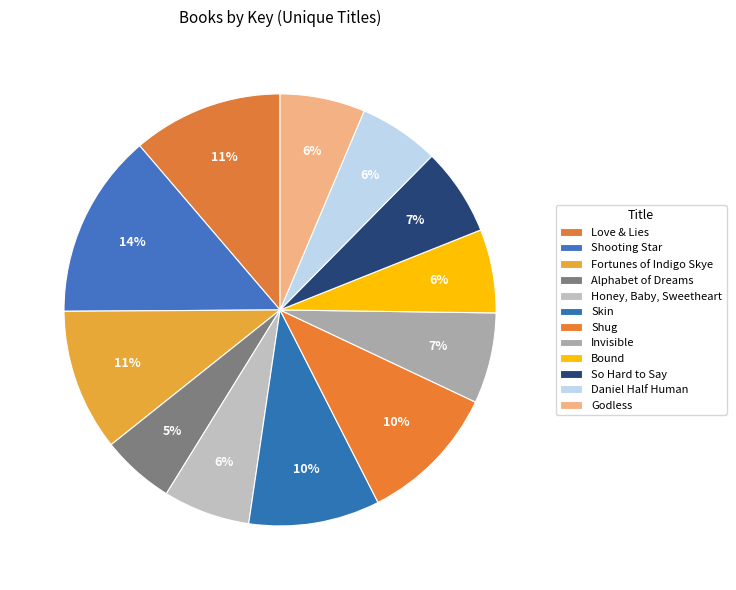

The Love & Lies slice represents 1% of the pie. True or false?

False